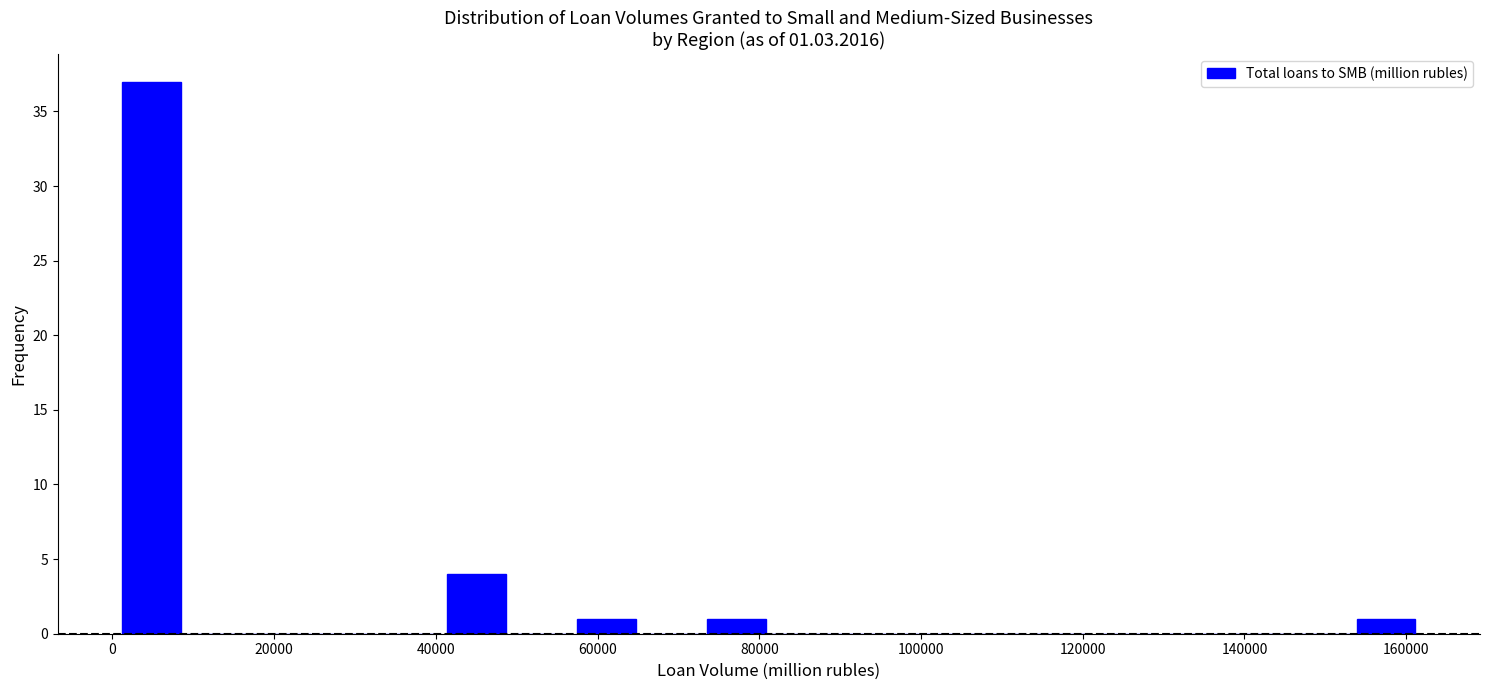

Over which range of the x-axis is the bar tallest?

0 to 8000